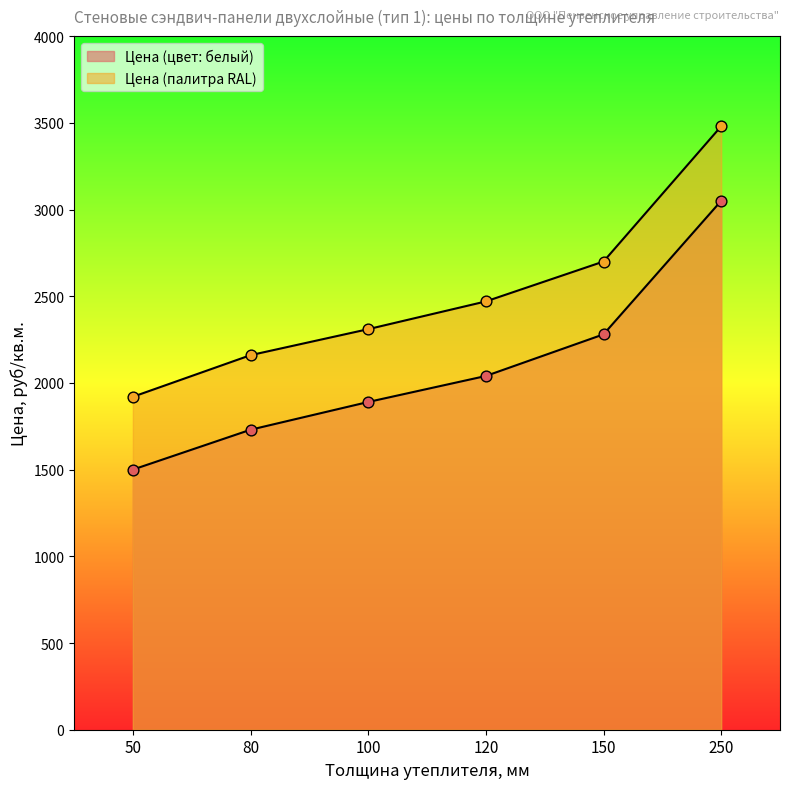

At which category is the sum across all series the highest?

250